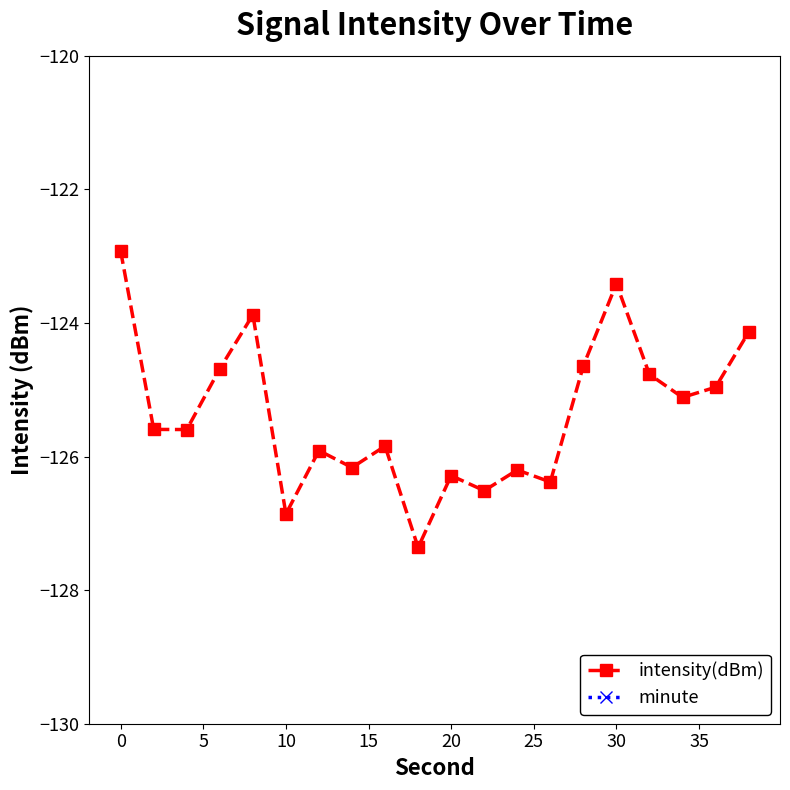

How many values in the intensity(dBm) series exceed -125?

8